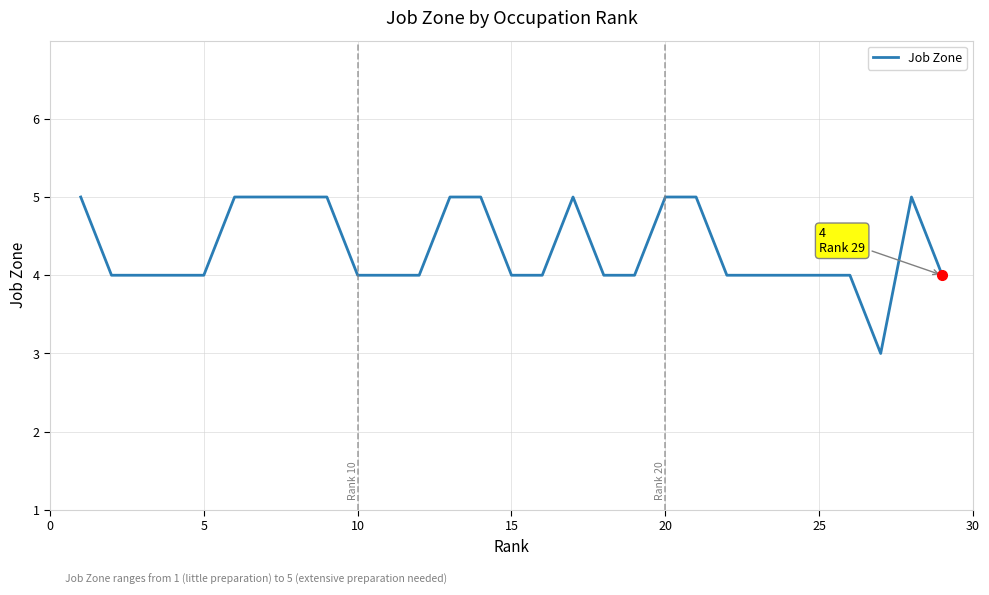

What is the difference between the maximum and minimum values?

2